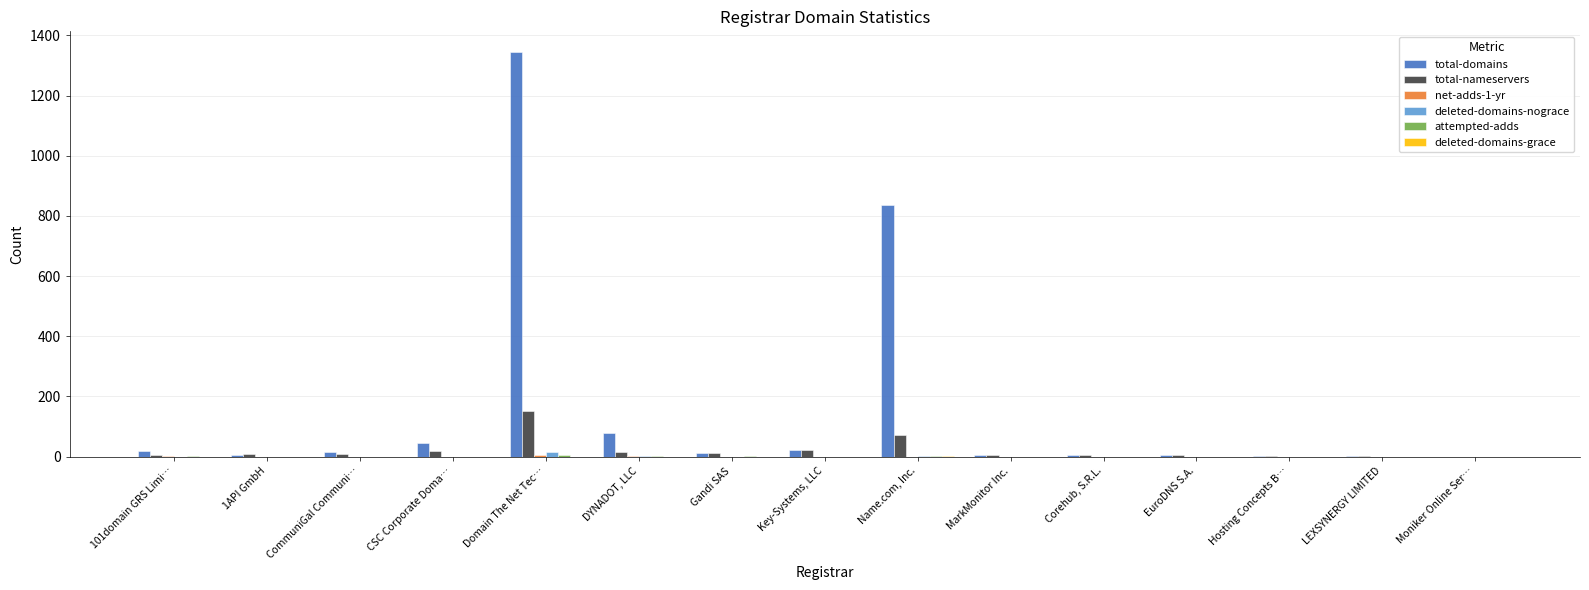

What is the maximum value for total-nameservers?

152